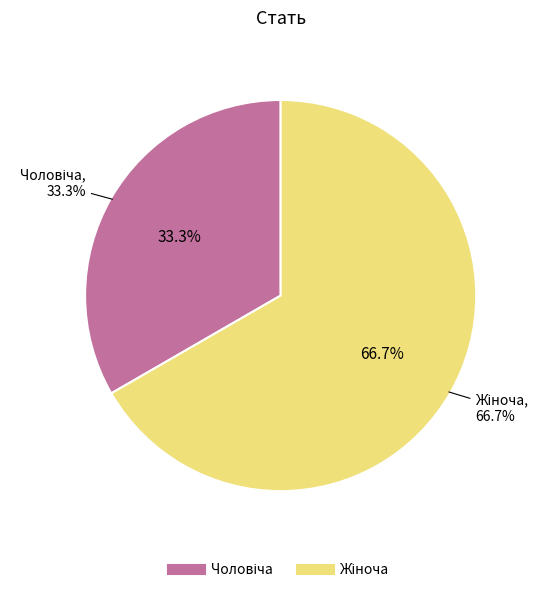

To the nearest percent, what is the difference between the largest and smallest slice percentages?

33%